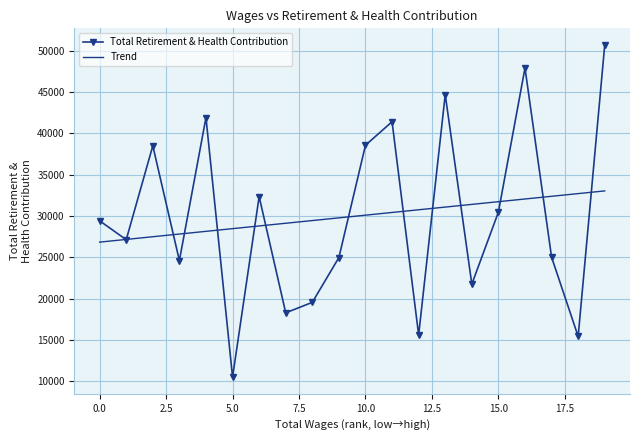

Which series has the widest spread of values?

Total Retirement & Health Contribution